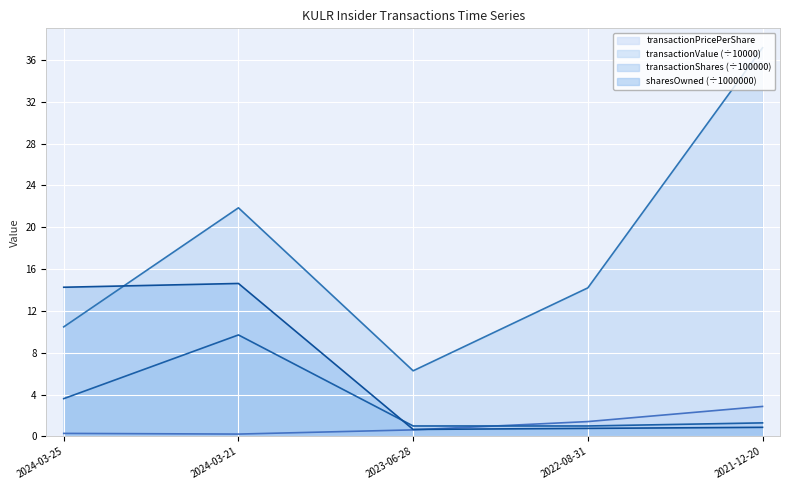

Where is the first local maximum for transactionShares?

2024-03-21